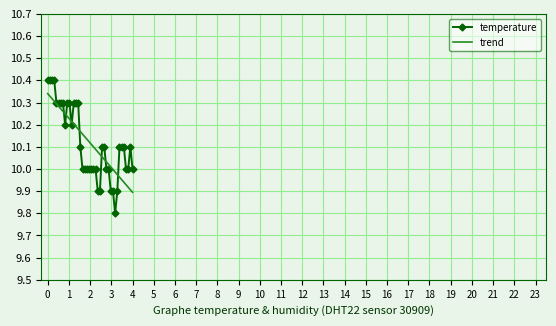

True or false: temperature has more than 0 points higher than both neighbors.

True